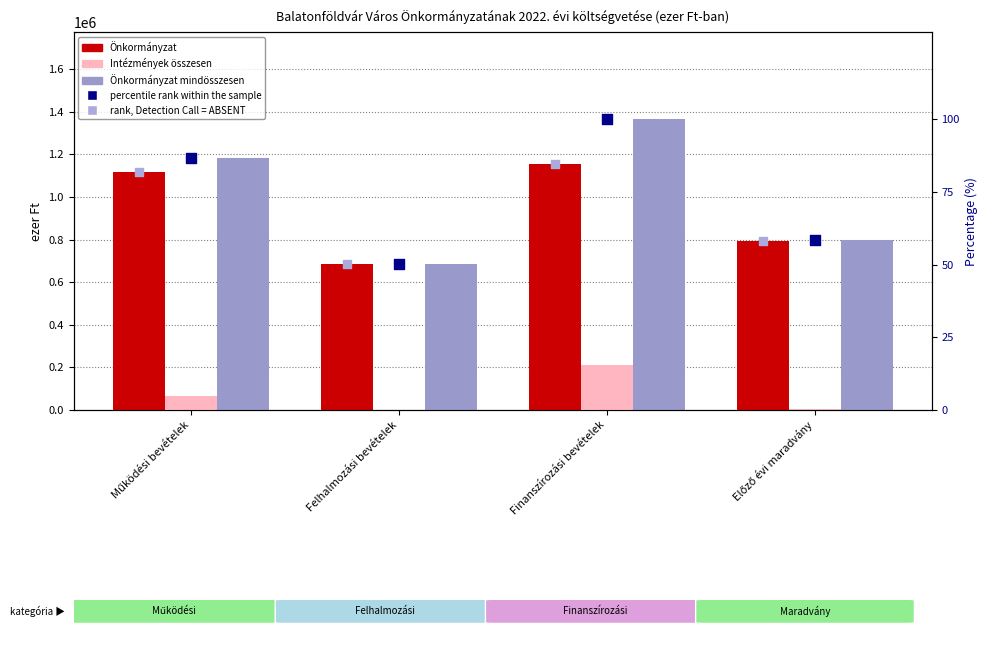

Which series contains the lowest Y value?

Intézmények összesen